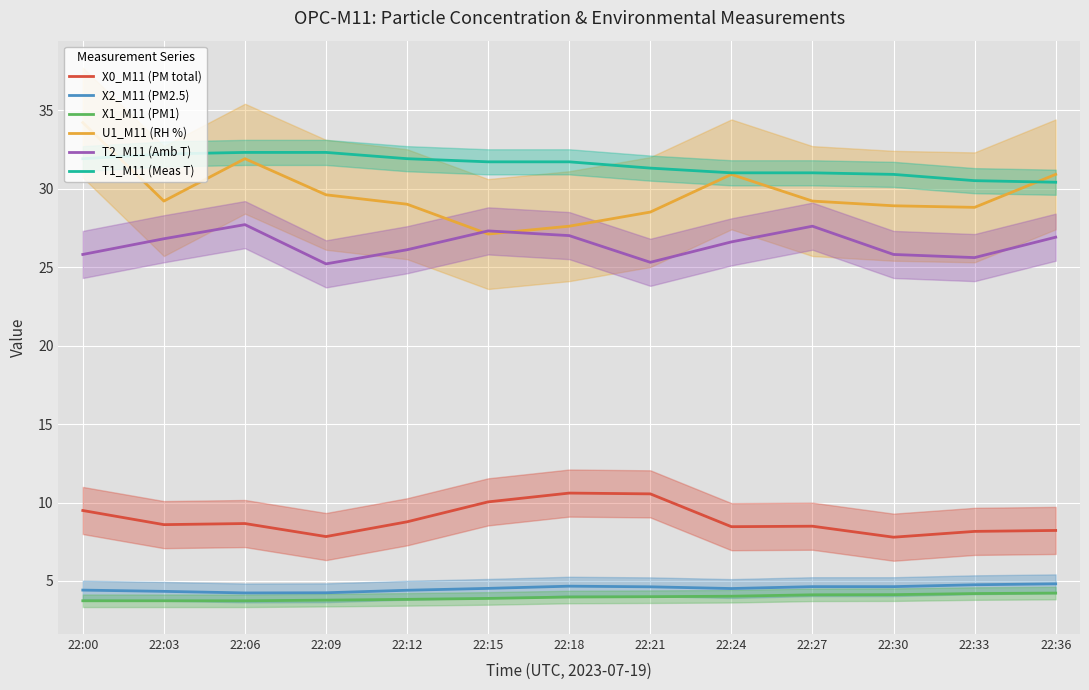

The value of T1_M11 (Meas T) at 22:09 is 55.0. True or false?

False